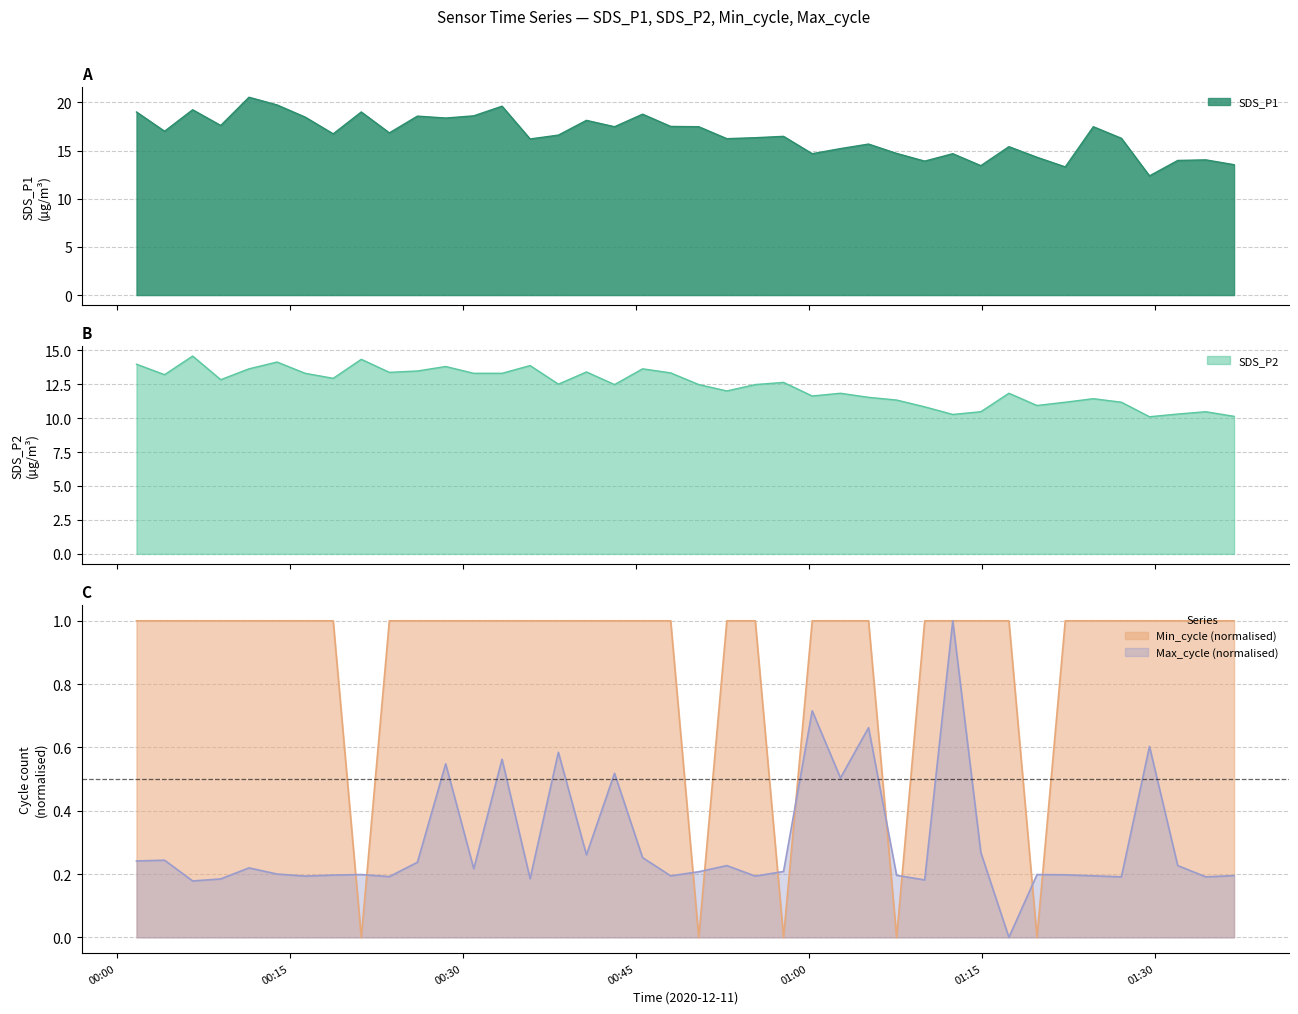

True or false: Max_cycle and SDS_P2 cross at least once.

False